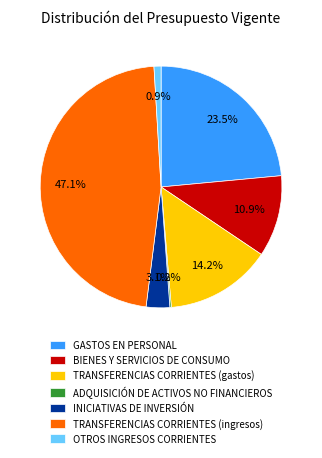

Between INICIATIVAS DE INVERSIÓN and BIENES Y SERVICIOS DE CONSUMO, which is larger?

BIENES Y SERVICIOS DE CONSUMO